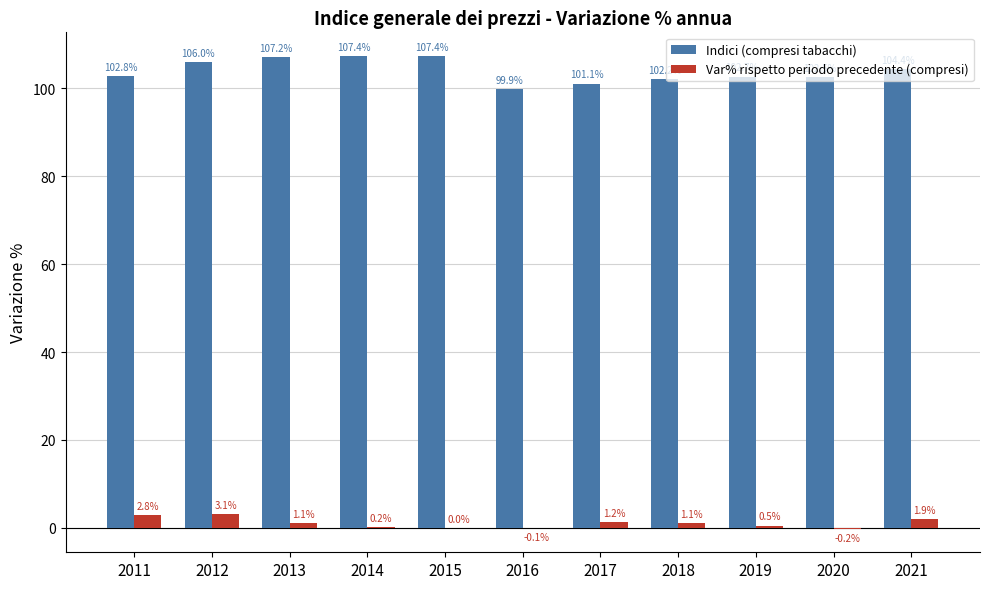

At which category is the sum across all series the highest?

2012